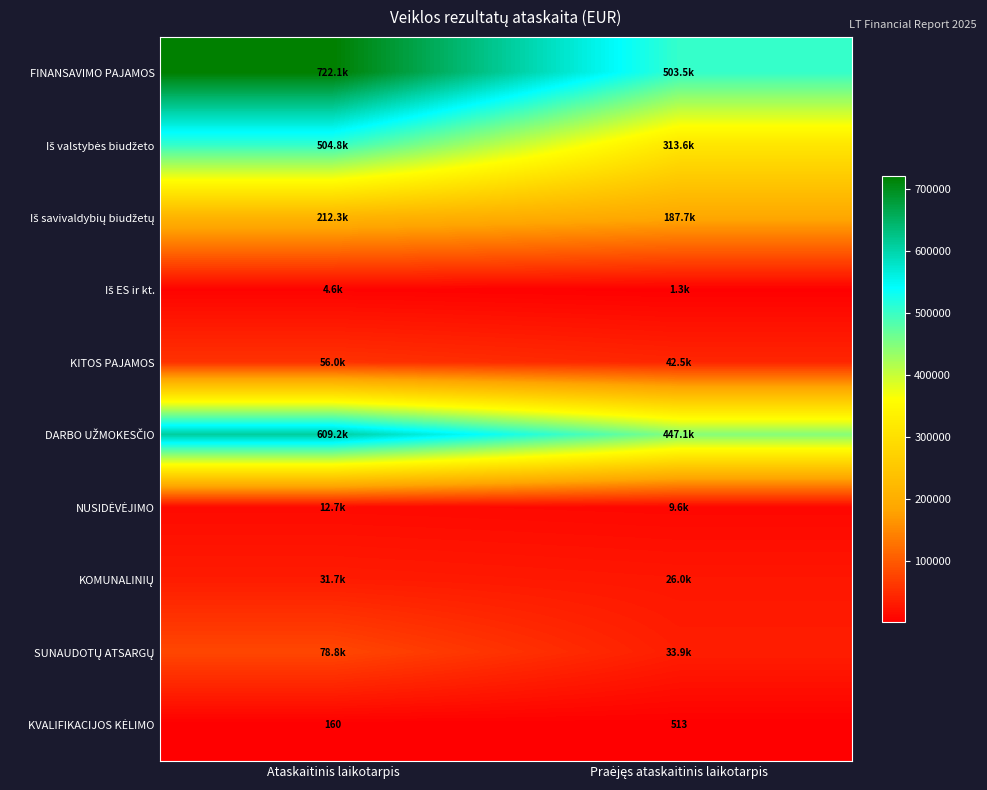

The value of DARBO UŽMOKESČIO at Ataskaitinis laikotarpis is 609158.7. True or false?

True